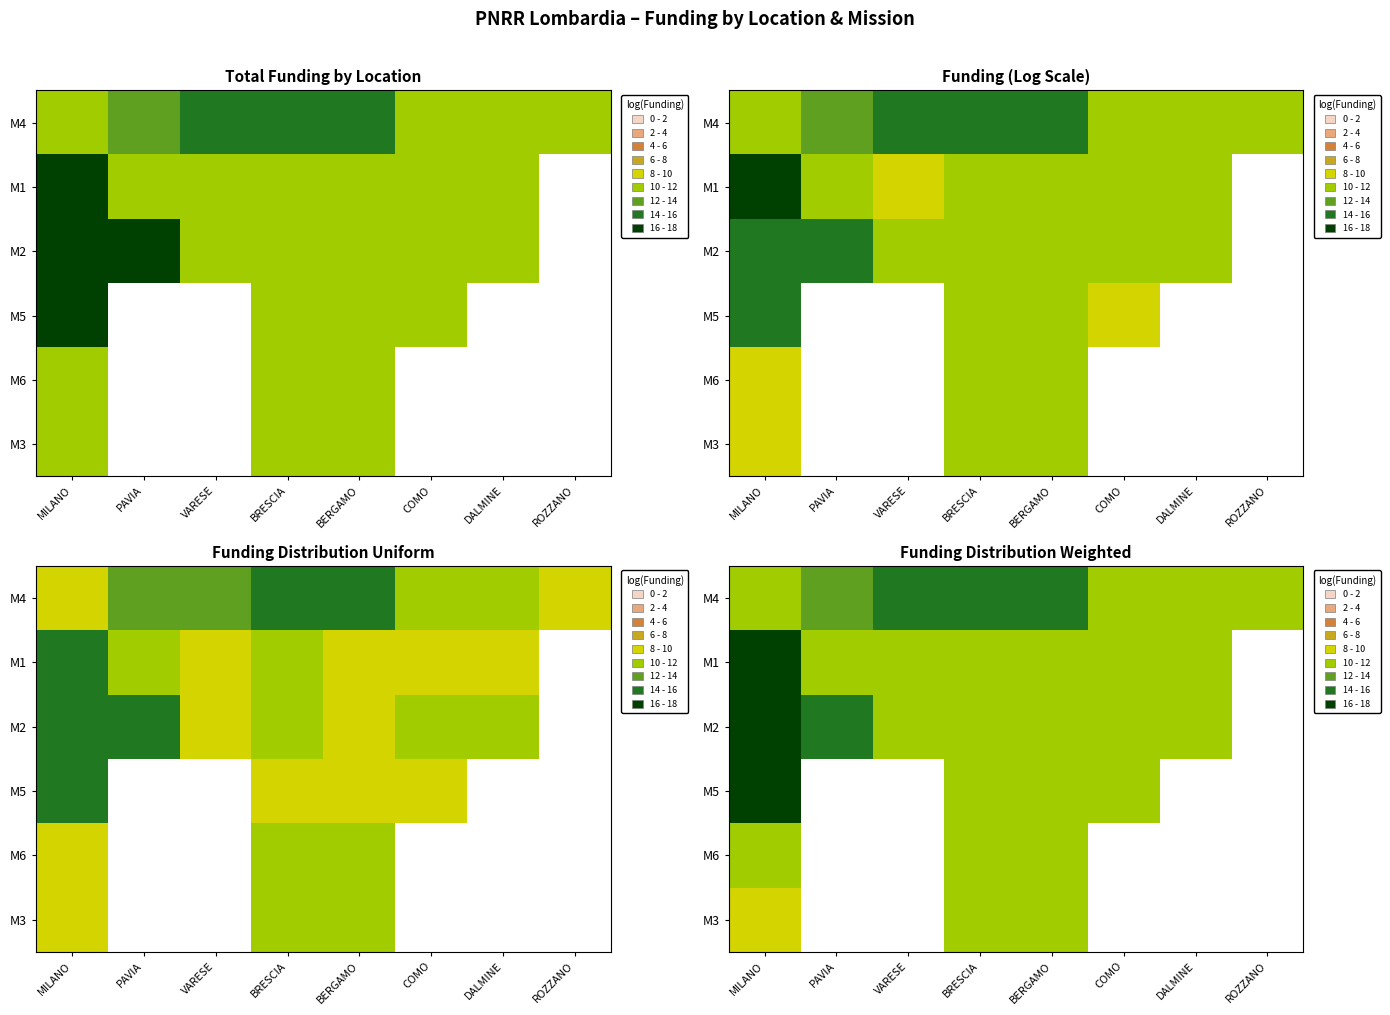

The M6 series shows 16.1 at BERGAMO. True or false?

False